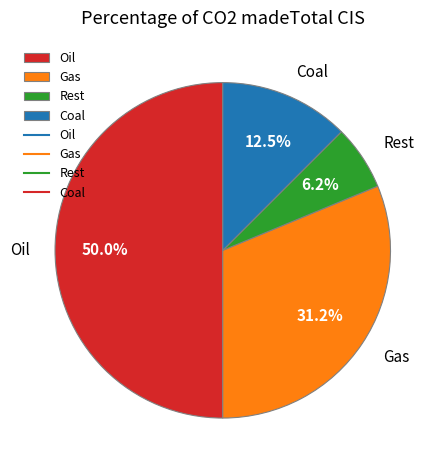

How many slices are in this pie chart?

4